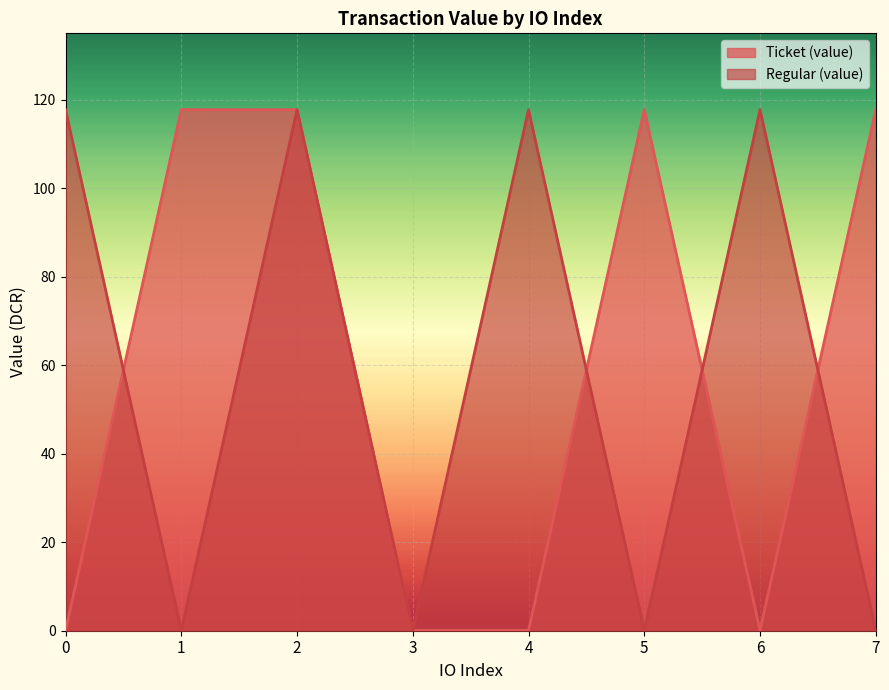

At which category does Ticket (value) reach its first local valley?

6